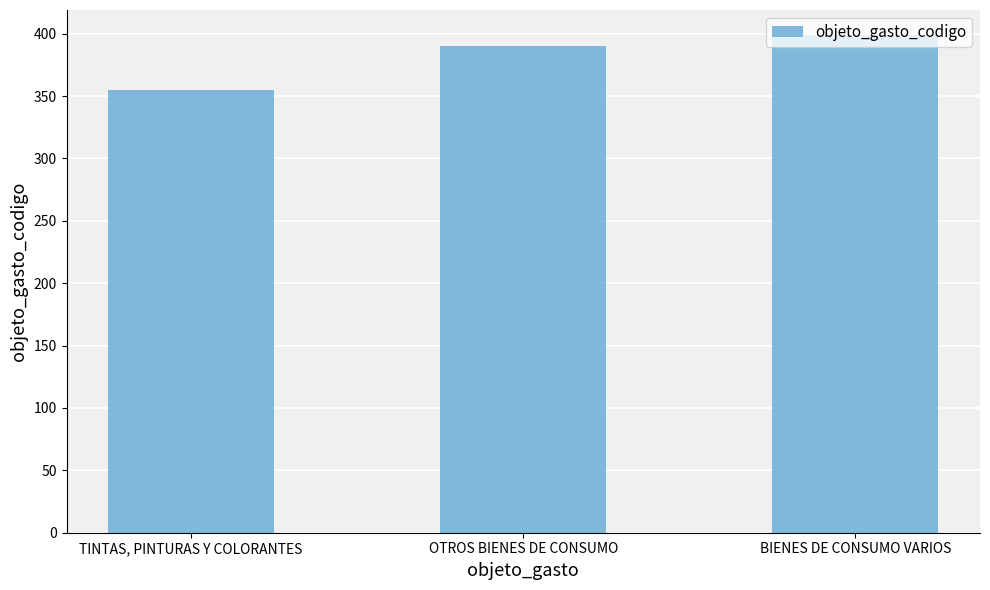

What is the label of the 2nd bar from the right?

OTROS BIENES DE CONSUMO